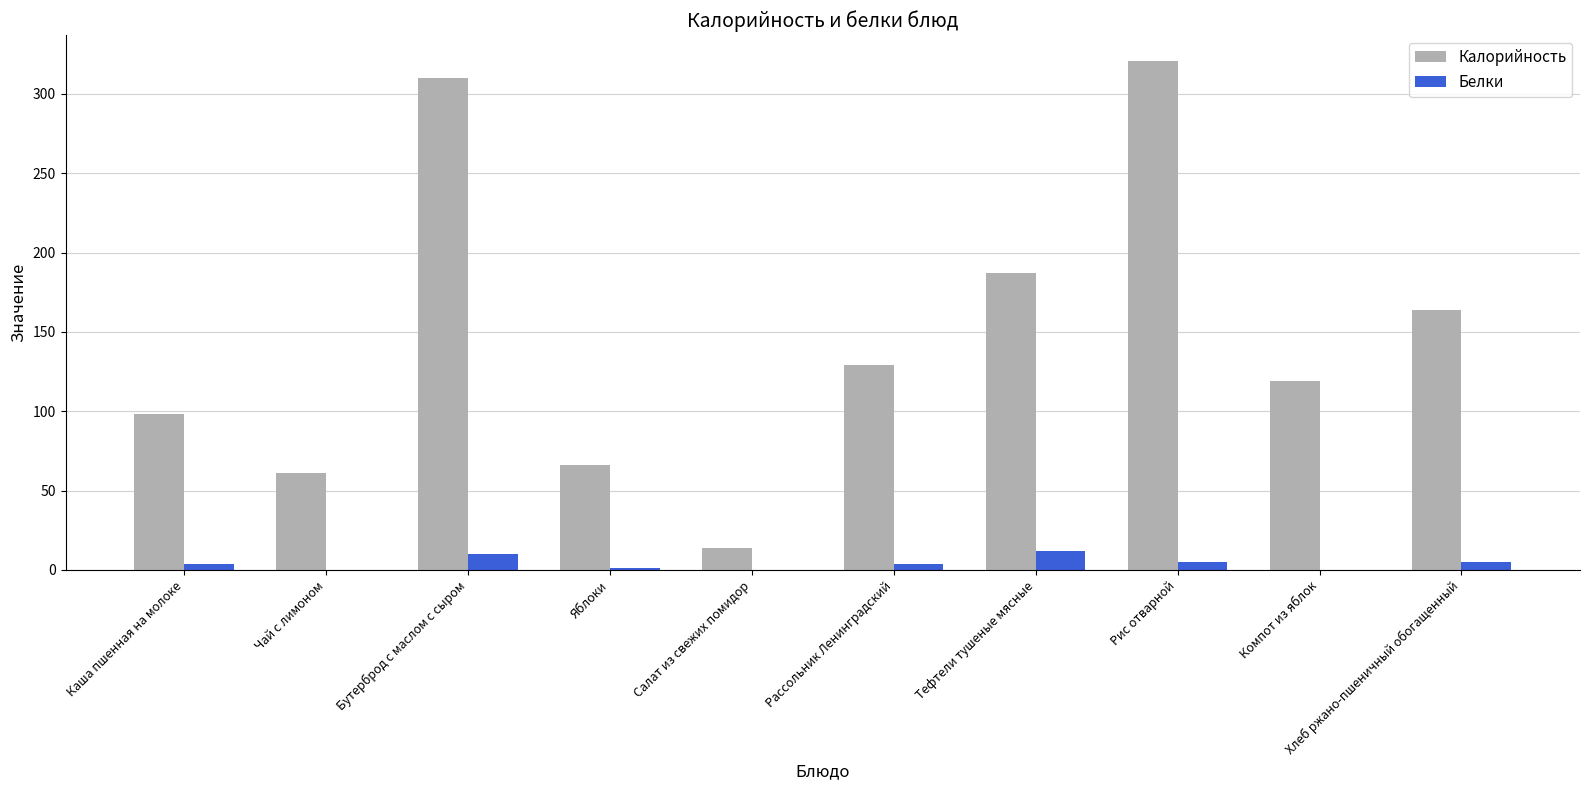

The Калорийность series shows 321 at Рис отварной. True or false?

True